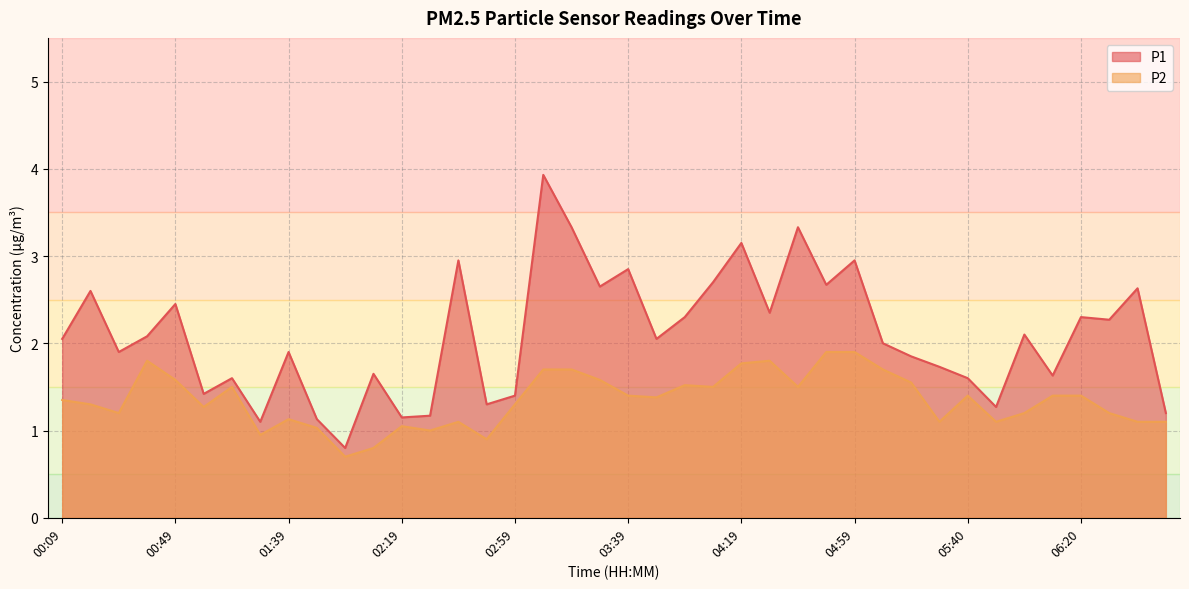

What is the label of the 15th point from the right?

04:29